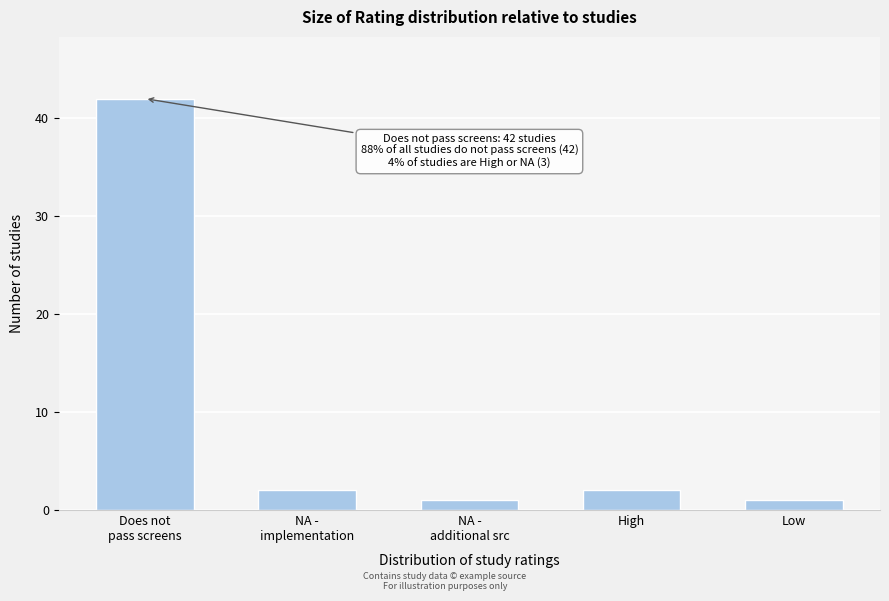

Reading right to left, transcribe all the data shown in this chart.

1	2	1	2	42